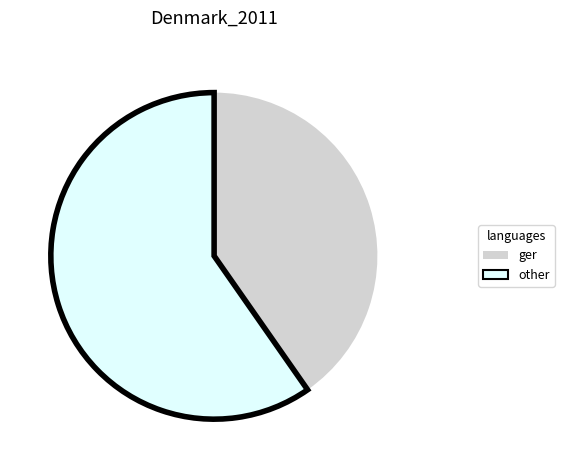

Is there a majority slice in this chart?

Yes